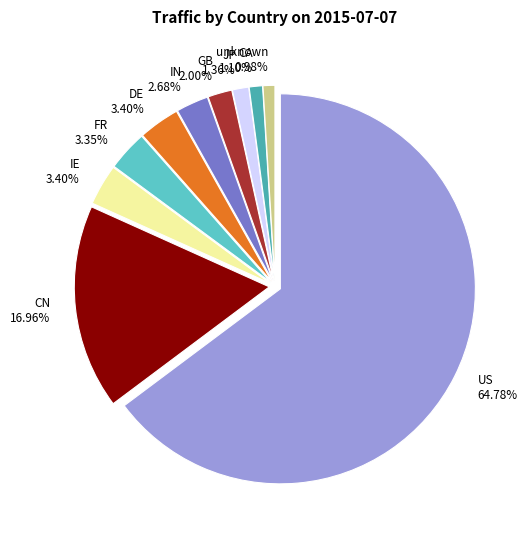

Between US and JP, which is larger?

US